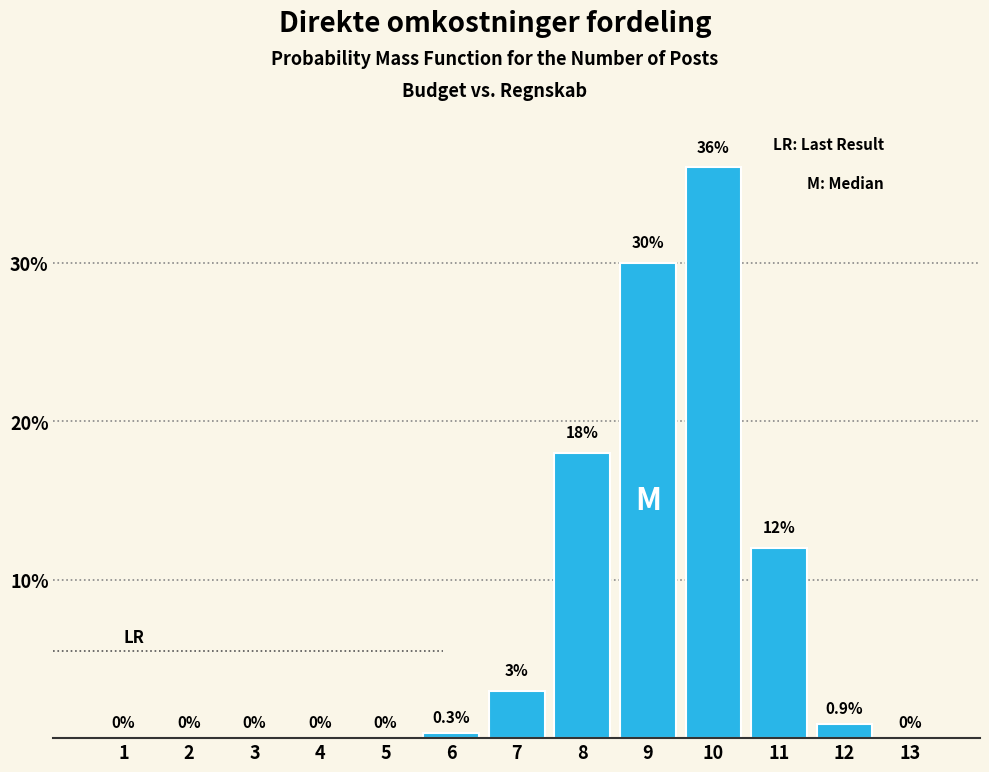

Reading left to right, what are all the values shown in this chart?

1=0.0	2=0.0	3=0.0	4=0.0	5=0.0	6=0.3	7=3.0	8=18.0	9=30.0	10=36.0	11=12.0	12=0.9	13=0.0